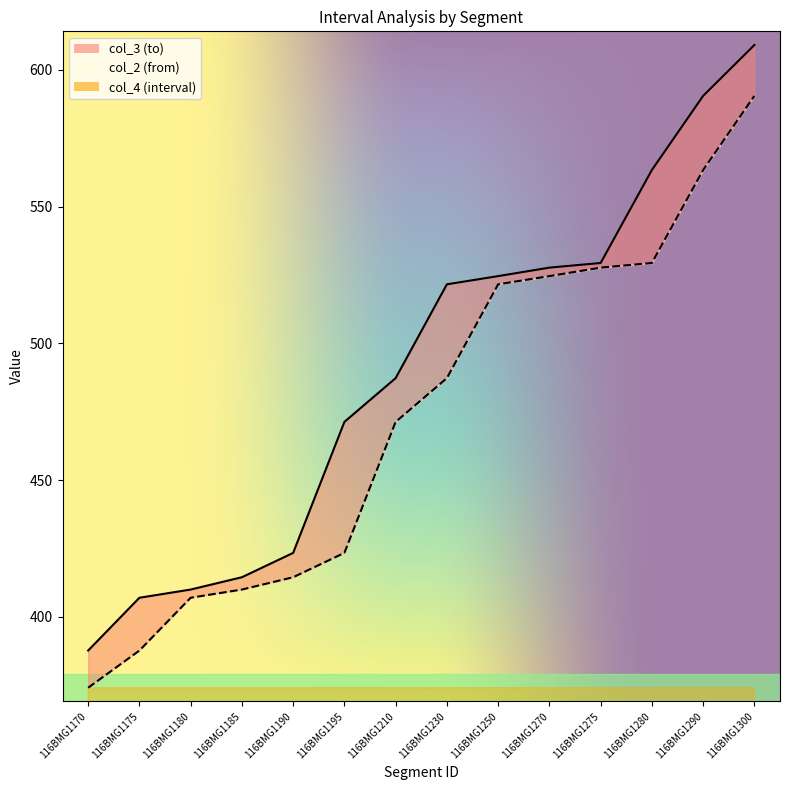

What is the difference between the col_3 (to) values at 116BMG1250 and 116BMG1180?

114.6